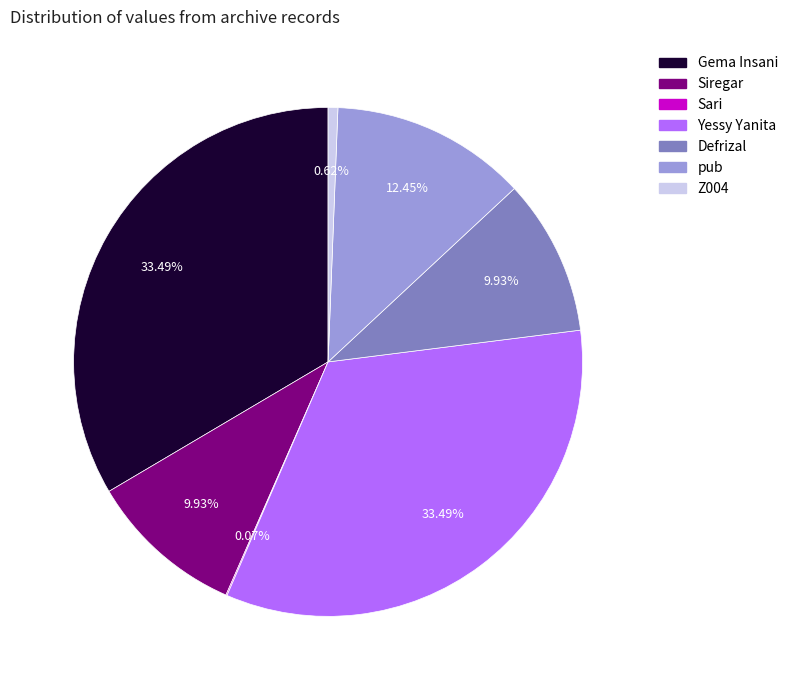

Approximately how many times larger is the value at pub compared to Gema Insani?

0.4